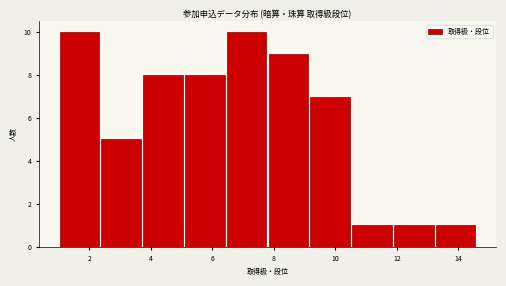

Reading left to right, transcribe this chart: for each bar, give the range it covers on the x-axis and its height. Neither the bar edges nor the heights are printed on the chart, so give them approximately, as read against the axes.

1.0 to 2.4: 10
2.4 to 3.8: 5
3.8 to 5.0: 8
5.0 to 6.4: 8
6.4 to 7.8: 10
7.8 to 9.2: 9
9.2 to 10.6: 7
10.6 to 11.8: 1
11.8 to 13.2: 1
13.2 to 14.6: 1